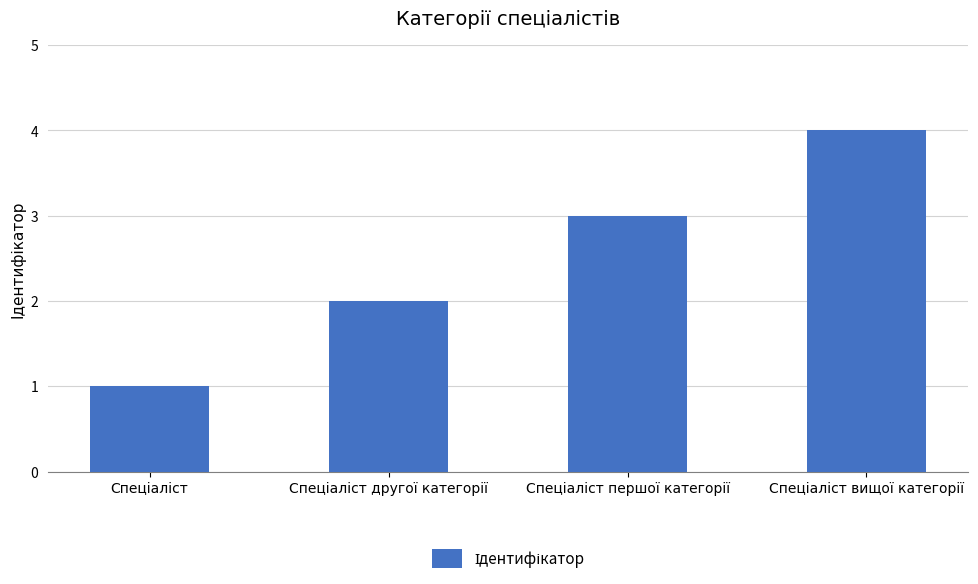

What is the greatest value displayed?

4